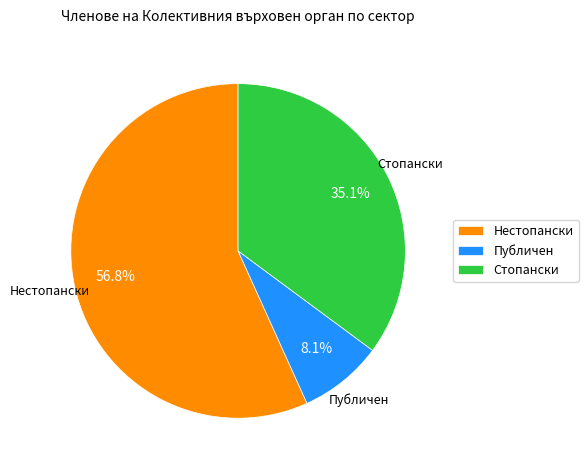

Combined, do Публичен and Стопански account for over 50%?

No